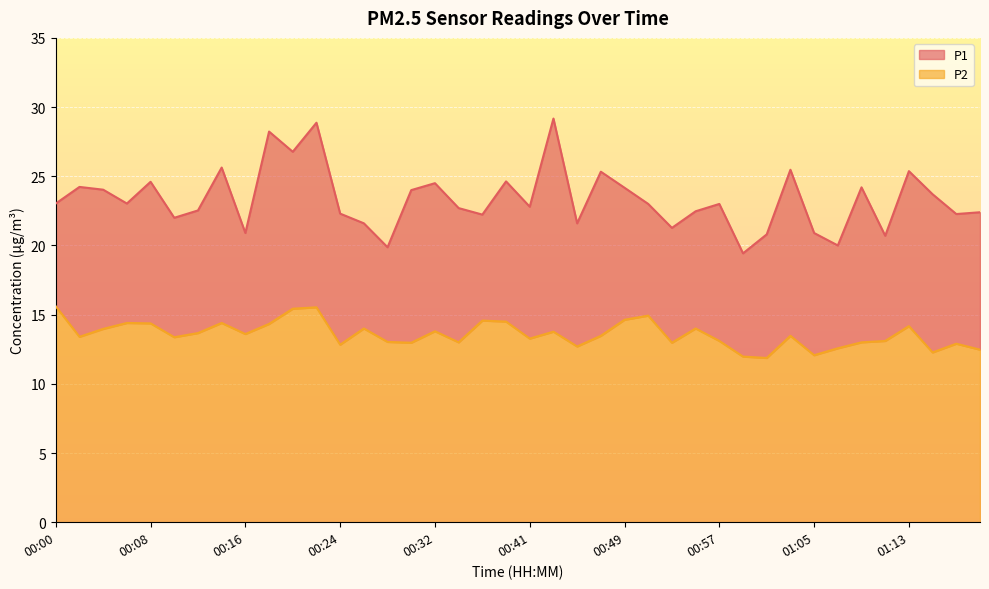

At how many categories does at least one series exceed 25?

8